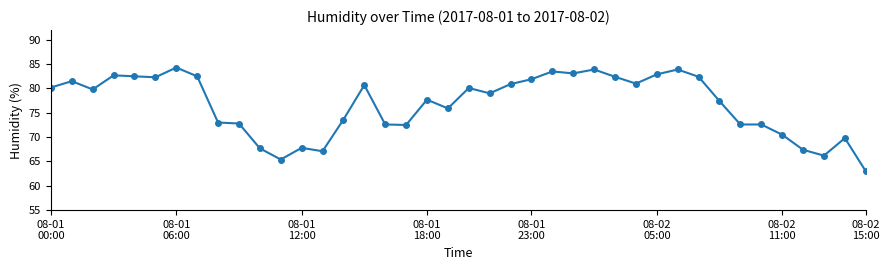

What is the value of the 39th point from the left?

69.8